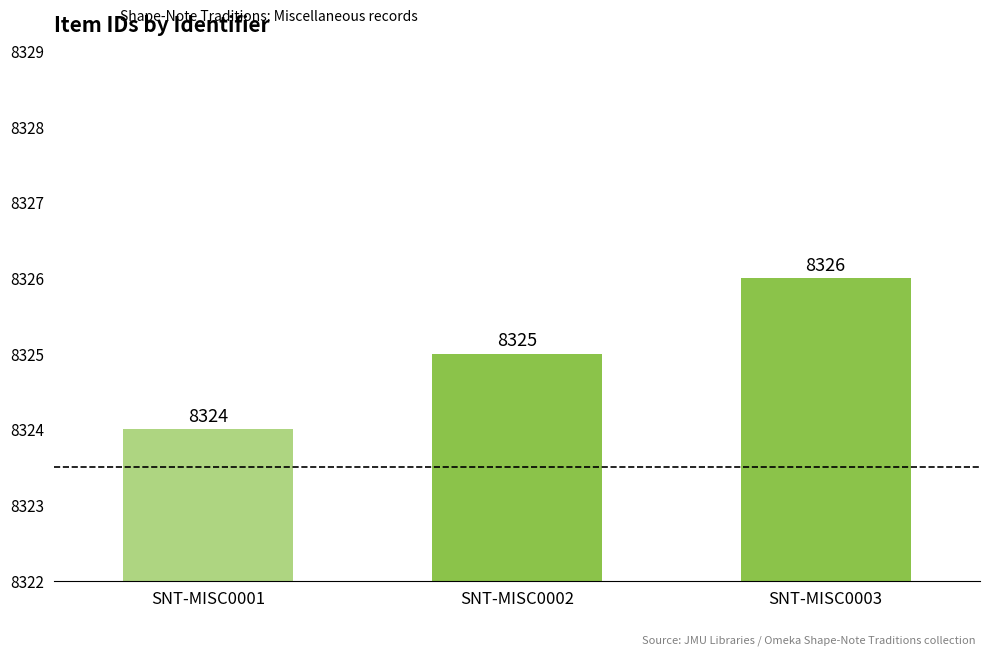

What is the smallest value displayed?

8324